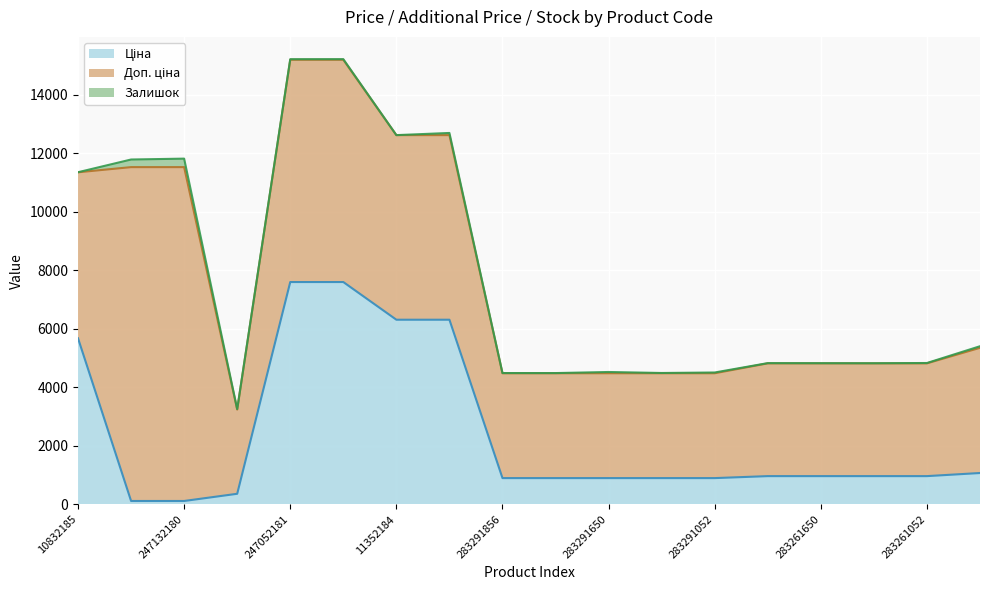

Reading left to right, list all the values displayed in this chart.

Ціна: 10832185=5673.8	247132181=114.1	247132180=114.1	283532151=359.9	247052181=7596.5	247052180=7596.5	11352184=6308.8	11352182=6308.8	283291856=895.9	283291651=895.9	283291650=895.9	283291055=895.9	283291052=895.9	283261651=963.5	283261650=963.5	283261055=963.5	283261052=963.5	283231856=1069.8
Доп. ціна: 10832185=5673.8	247132181=11410.0	247132180=11410.0	283532151=2878.8	247052181=7596.5	247052180=7596.5	11352184=6308.8	11352182=6308.8	283291856=3583.6	283291651=3583.6	283291650=3583.6	283291055=3583.6	283291052=3583.6	283261651=3854.0	283261650=3854.0	283261055=3854.0	283261052=3854.0	283231856=4279.1
Залишок: 10832185=2.0	247132181=260.0	247132180=290.0	283532151=15.0	247052181=20.0	247052180=21.0	11352184=0.0	11352182=74.0	283291856=7.0	283291651=6.0	283291650=43.0	283291055=9.0	283291052=26.0	283261651=8.0	283261650=6.0	283261055=4.0	283261052=12.0	283231856=54.0